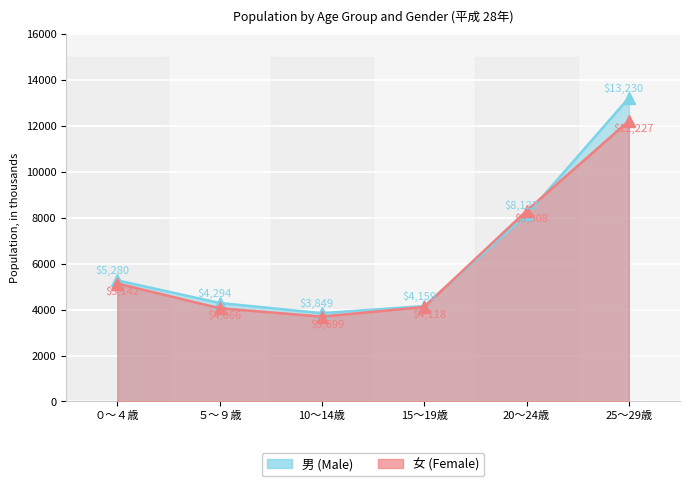

Which series has the widest spread of values?

男 (Male)